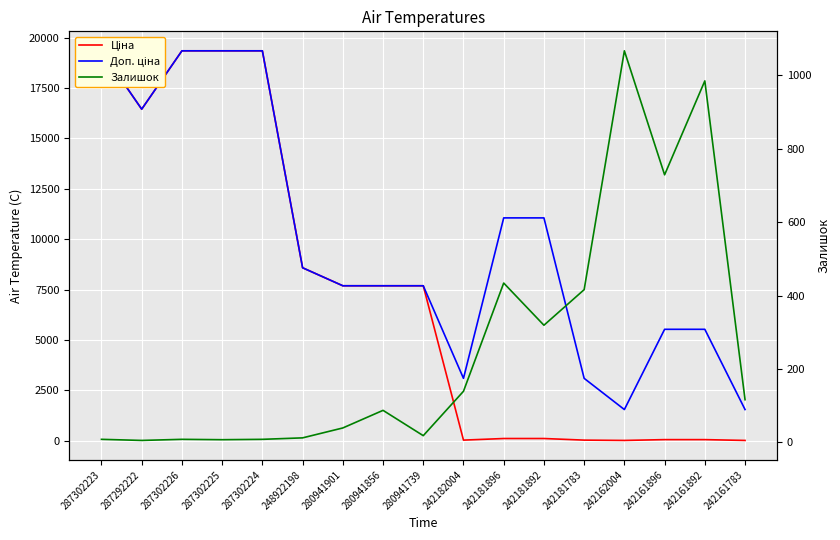

What is the average value of the Ціна series?

7405.3